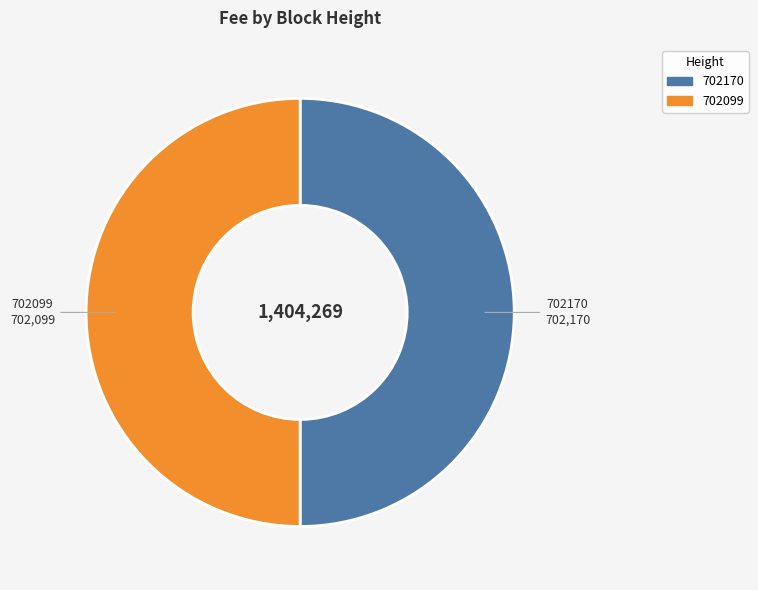

Combined, do 702099 and 702170 account for over 50%?

Yes